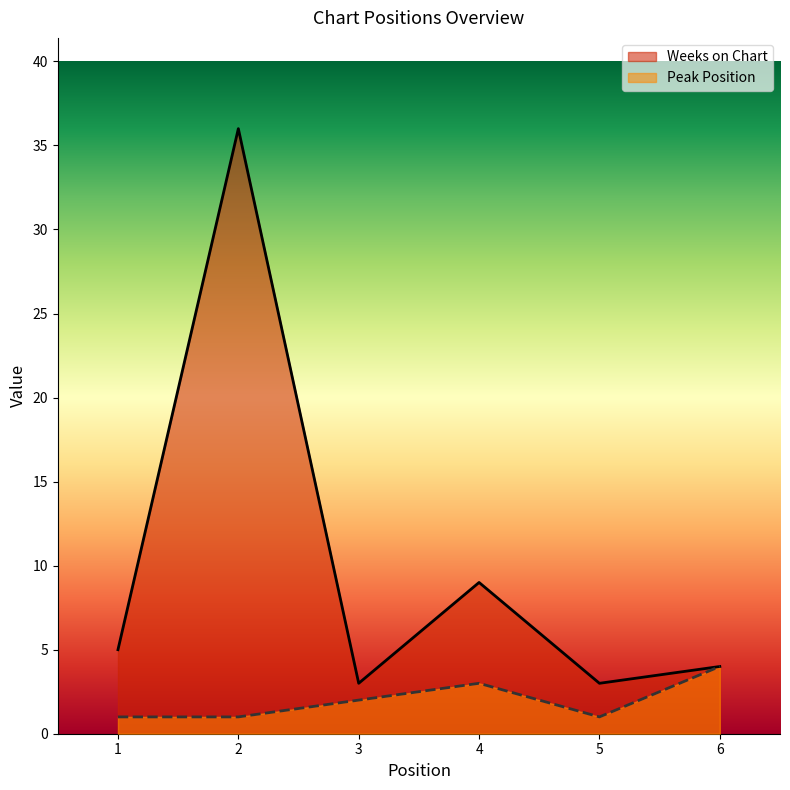

True or false: Peak Position and Weeks on Chart intersect in this chart.

False